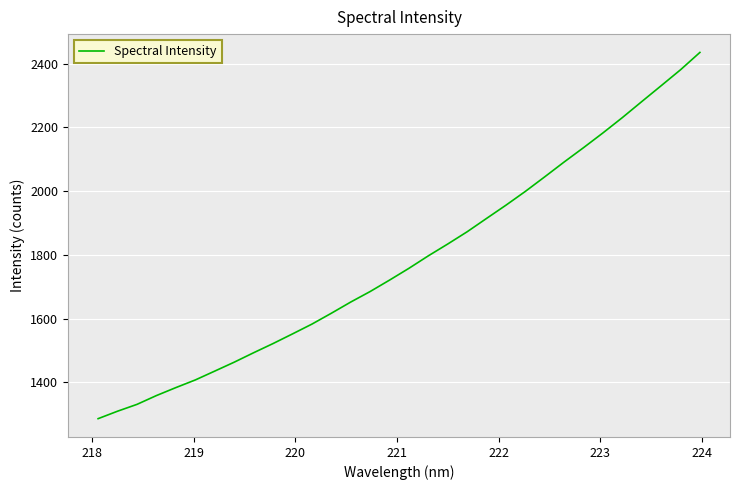

What is the difference between the maximum and minimum values?

1149.8